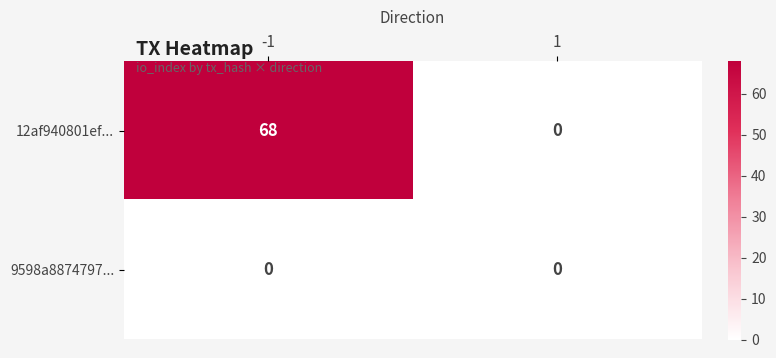

List the series in order of their overall mean, highest first.

12af940801ef..., 9598a8874797...